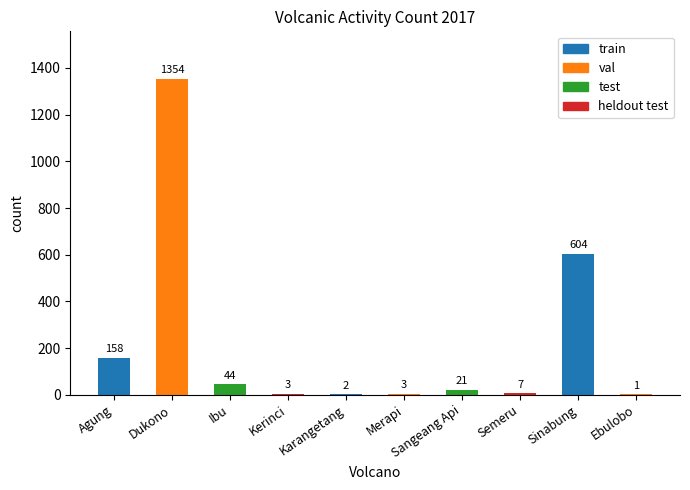

Reading left to right, transcribe all the data shown in this chart.

Agung=158	Dukono=1354	Ibu=44	Kerinci=3	Karangetang=2	Merapi=3	Sangeang Api=21	Semeru=7	Sinabung=604	Ebulobo=1